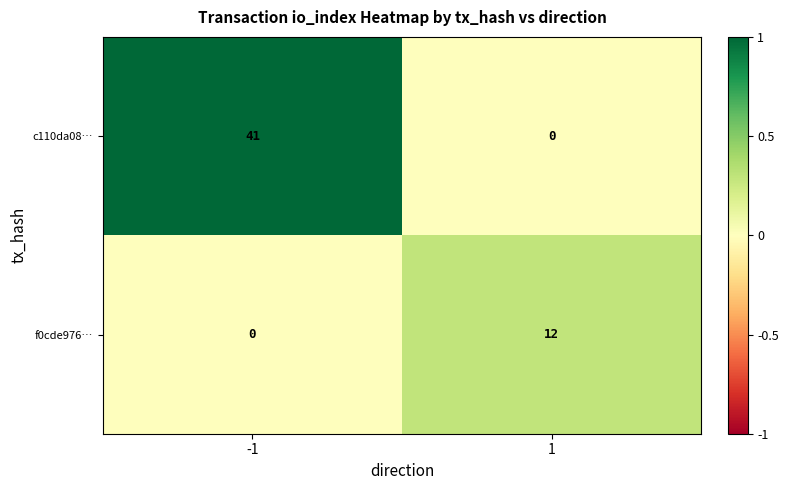

Rank the series by their average value, from highest to lowest.

c110da08…, f0cde976…